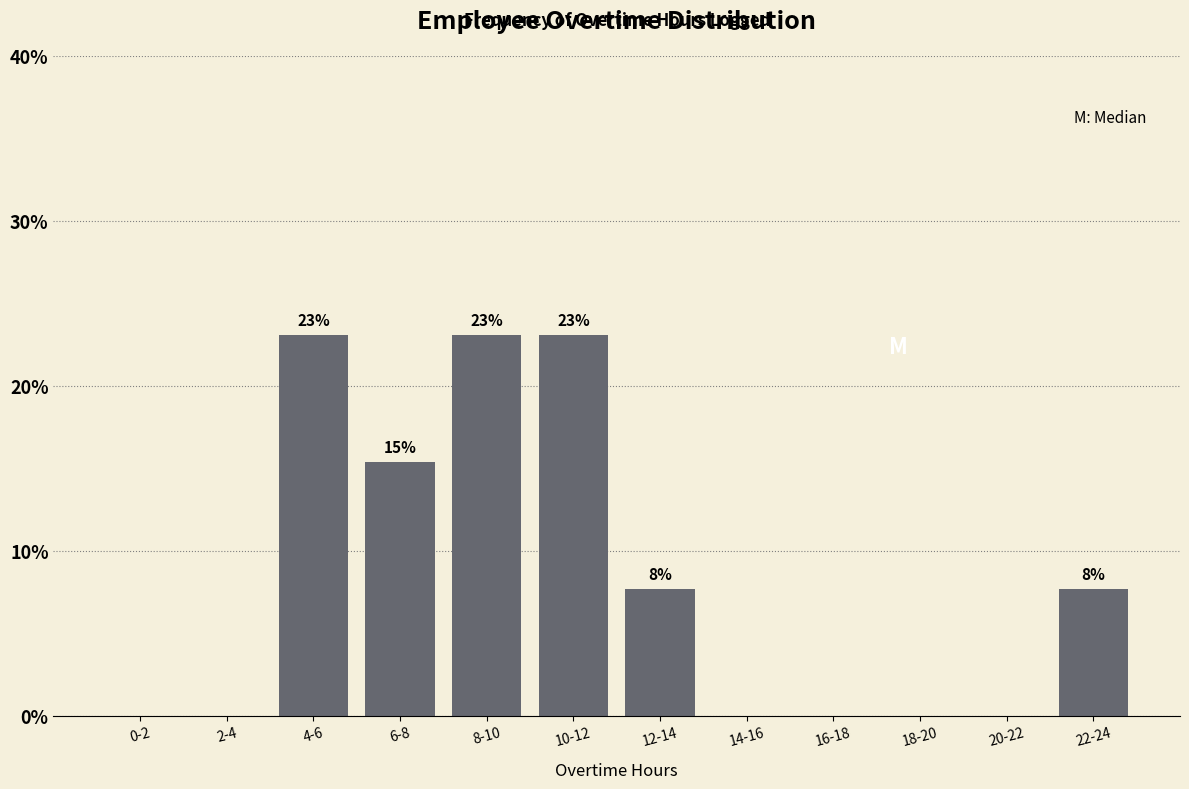

Is it true that the value at 4-6 is 7.6?

False